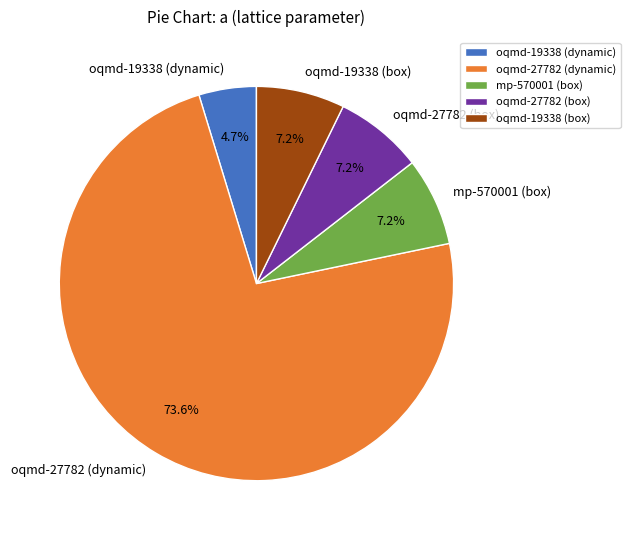

Is there a majority slice in this chart?

Yes